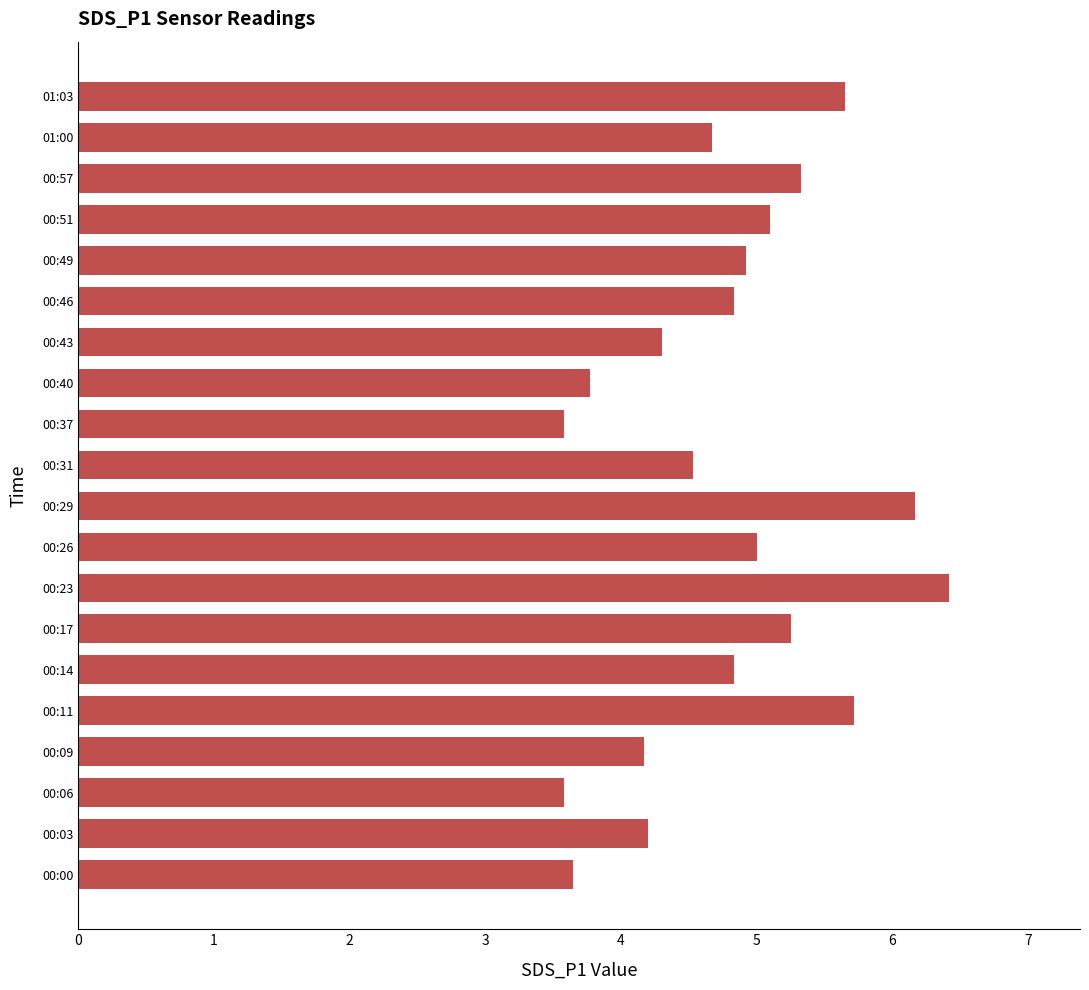

What is the maximum value shown in the chart?

6.4